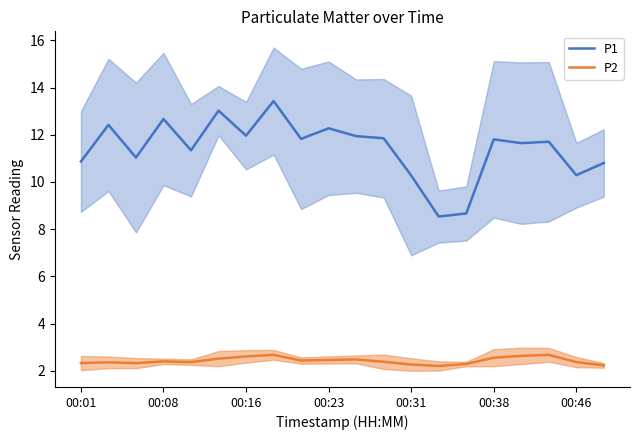

Rank the series by their maximum value, from lowest to highest.

P2, P1